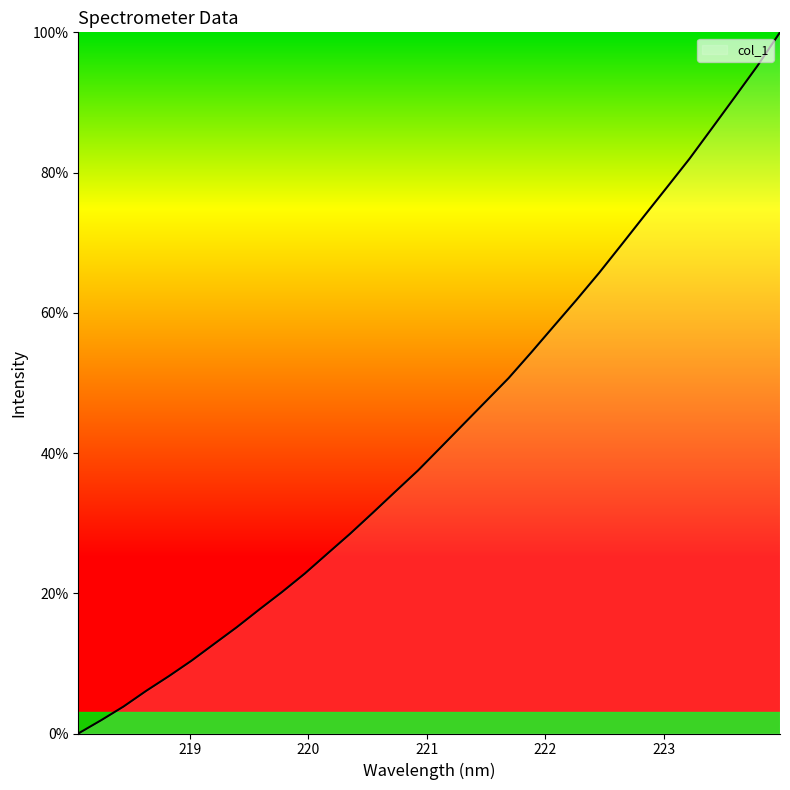

True or false: there are more than 1 points higher than both neighbors.

False